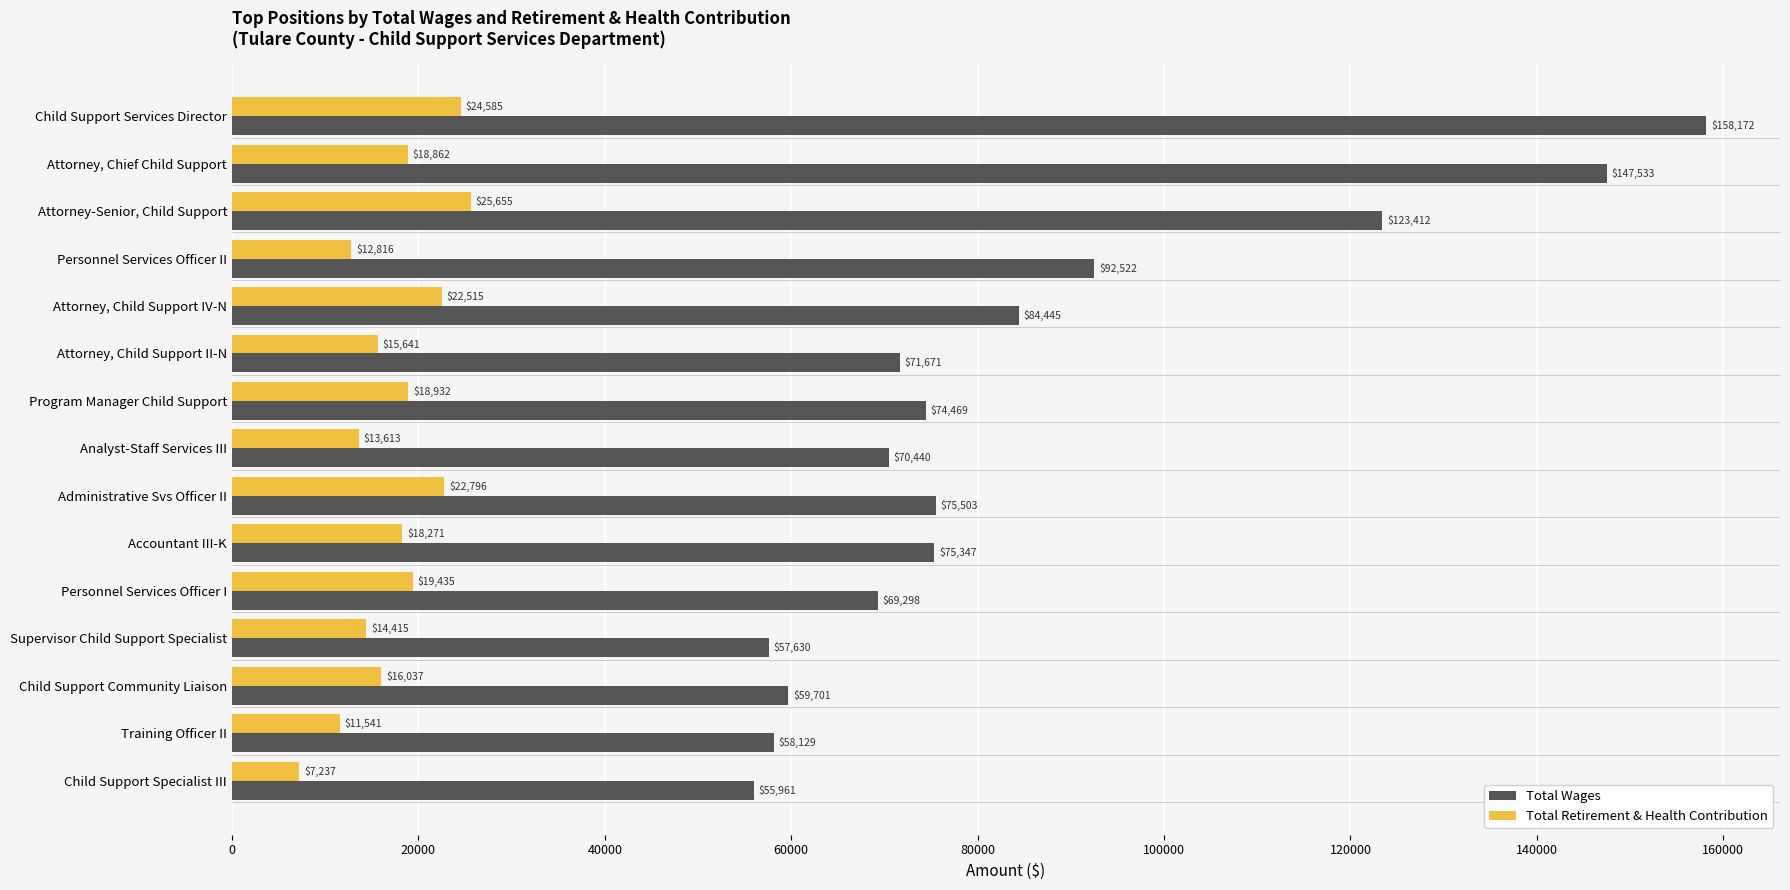

What is the difference between the maximum and second lowest values in the Total Wages series?

100542